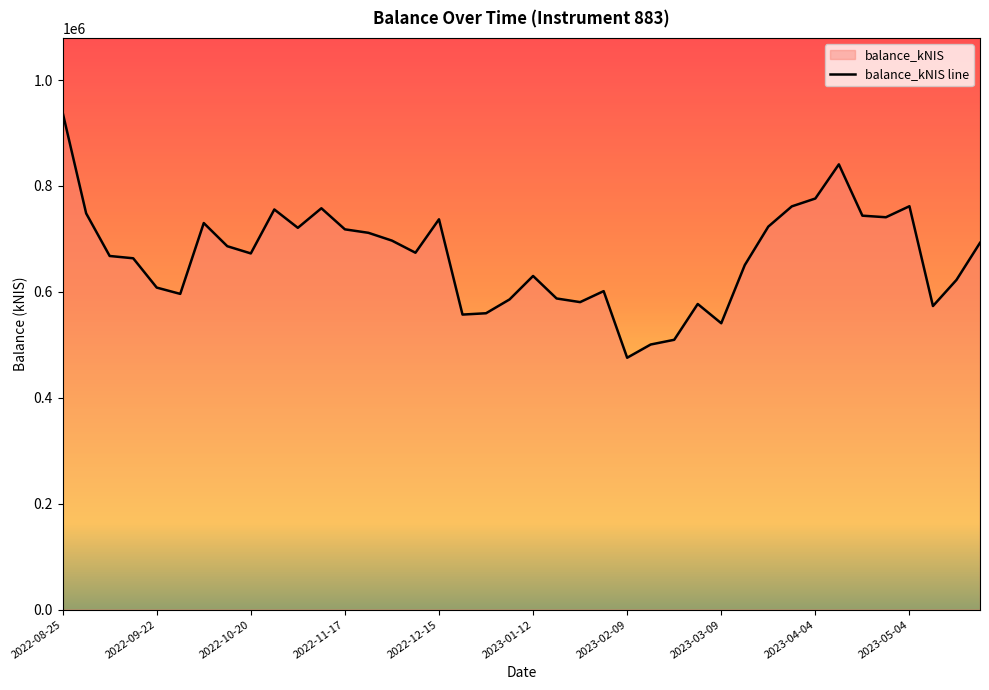

Is it true that the value at 2022-12-15 is 389290.5?

False